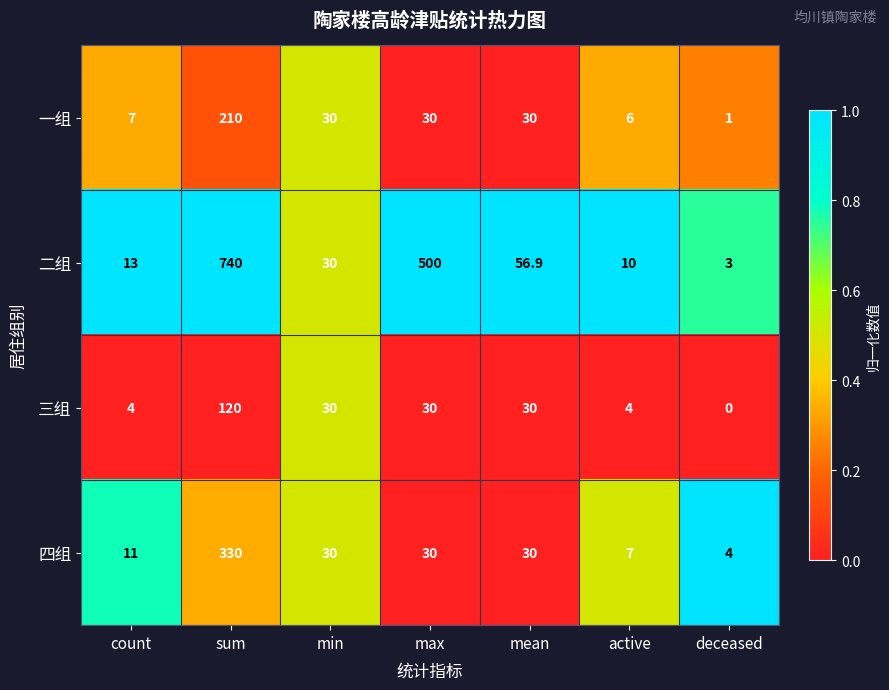

Which series has the largest range (max minus min)?

二组